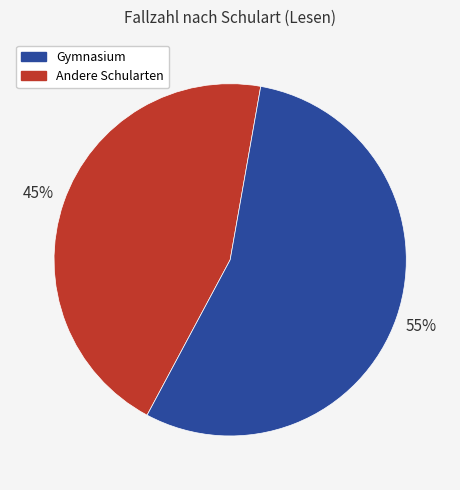

To the nearest percent, what is the difference between the largest and smallest slice percentages?

10%